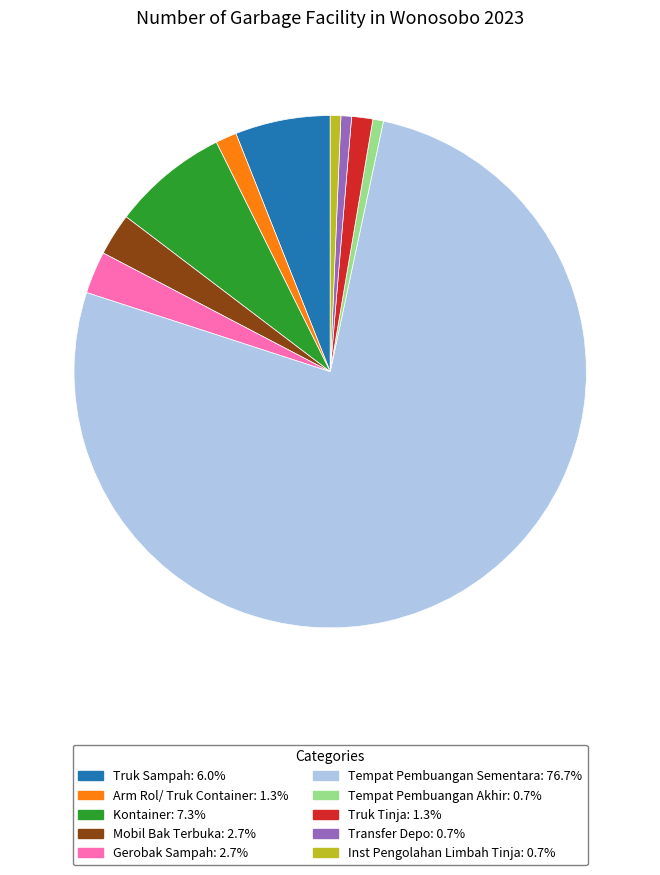

Is it true that Gerobak Sampah is 16% of the pie?

False